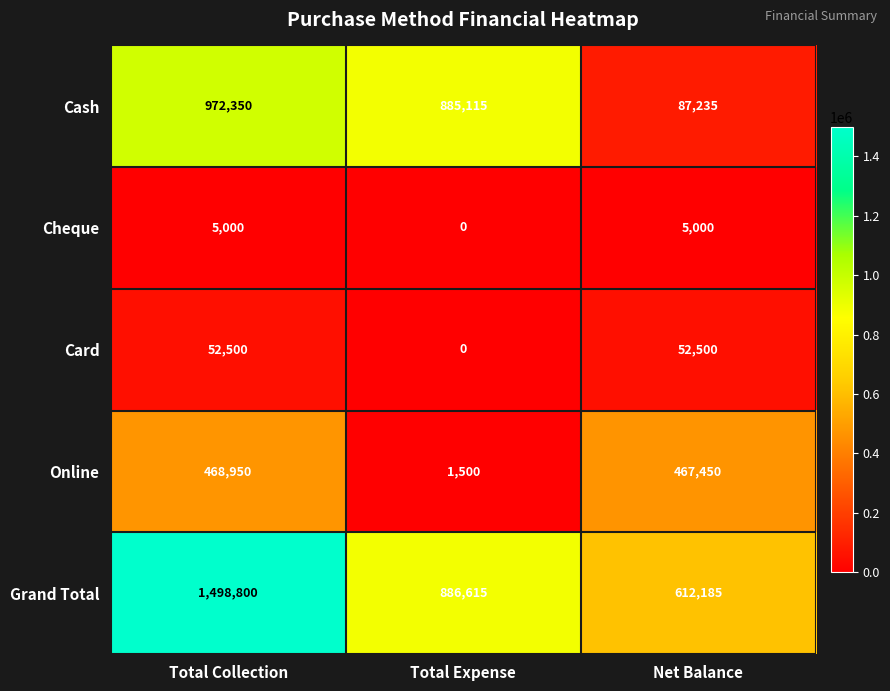

Which label corresponds to the smallest value in the chart?

Total Expense